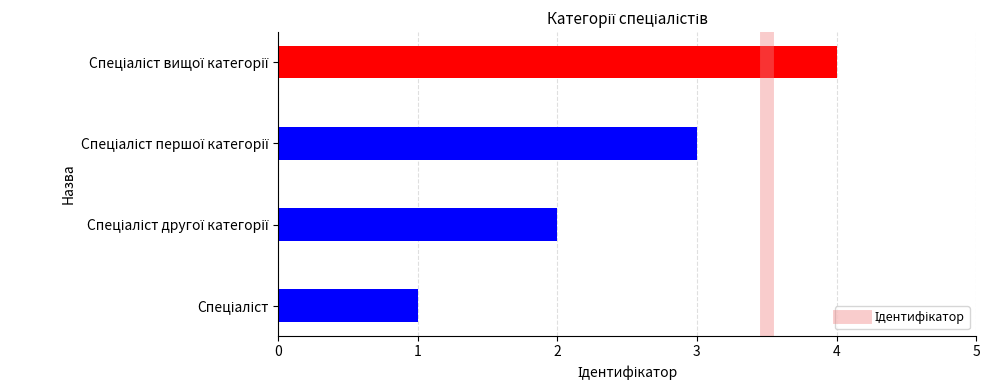

What is the difference between the maximum and minimum values?

3